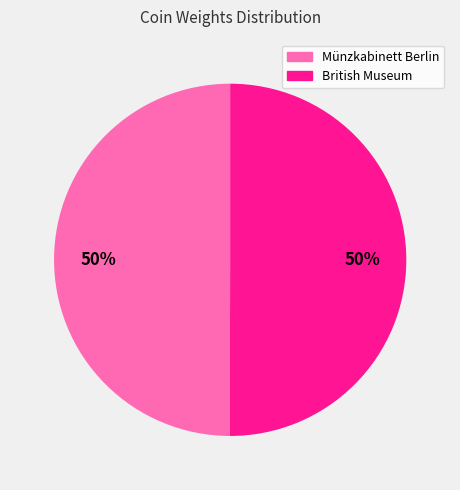

How many segments does this pie chart have?

2